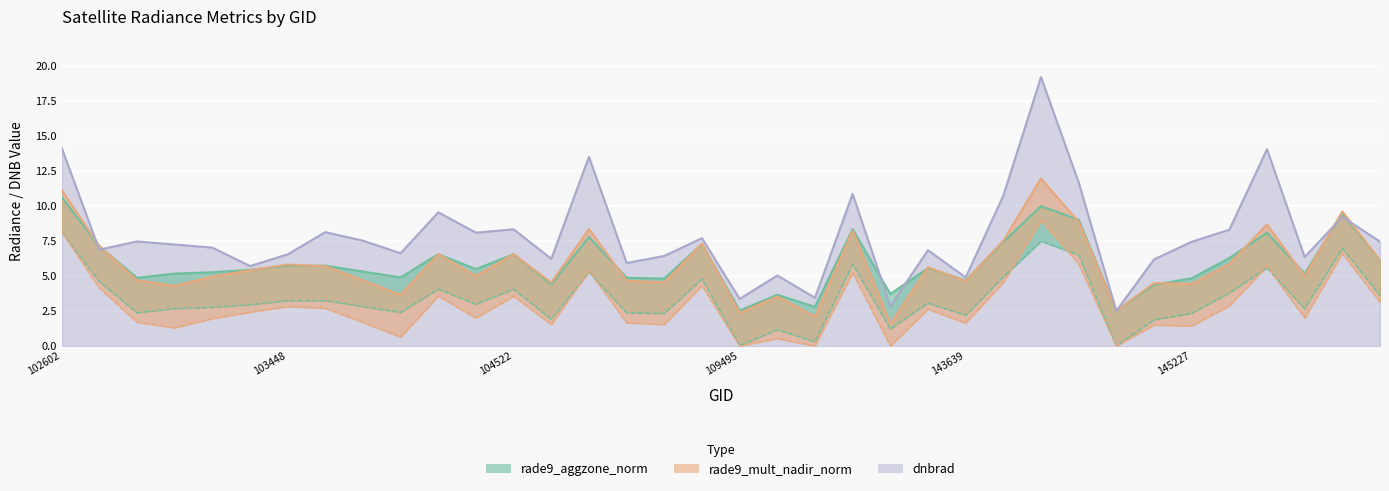

What is the sum of all dnbrad values?

283.2